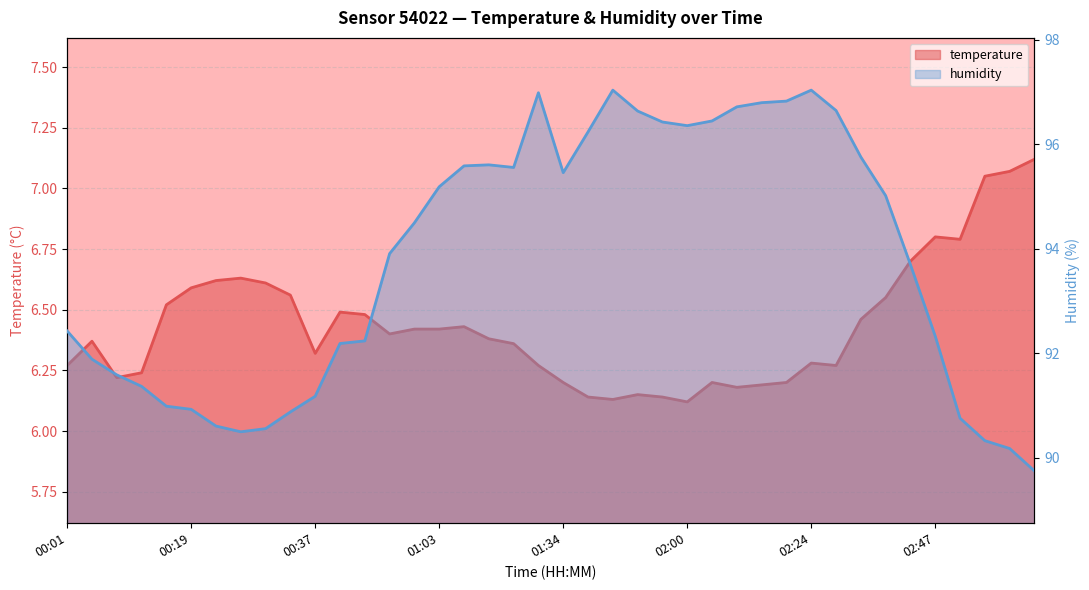

List the series in order of their overall mean, lowest first.

temperature, humidity